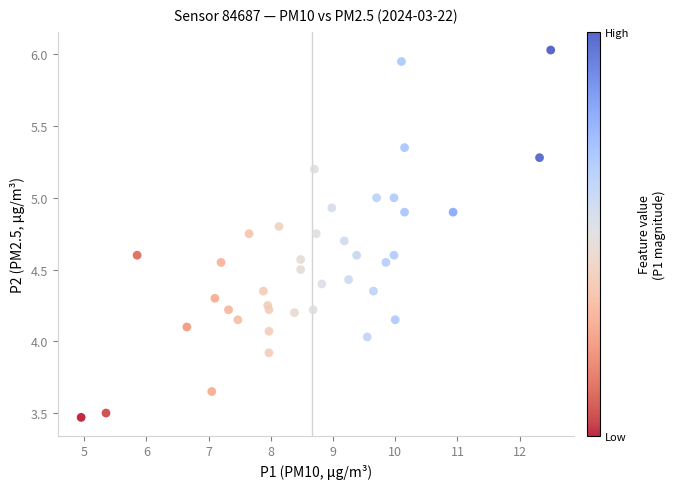

What is the range of X values (max minus min)?

7.5